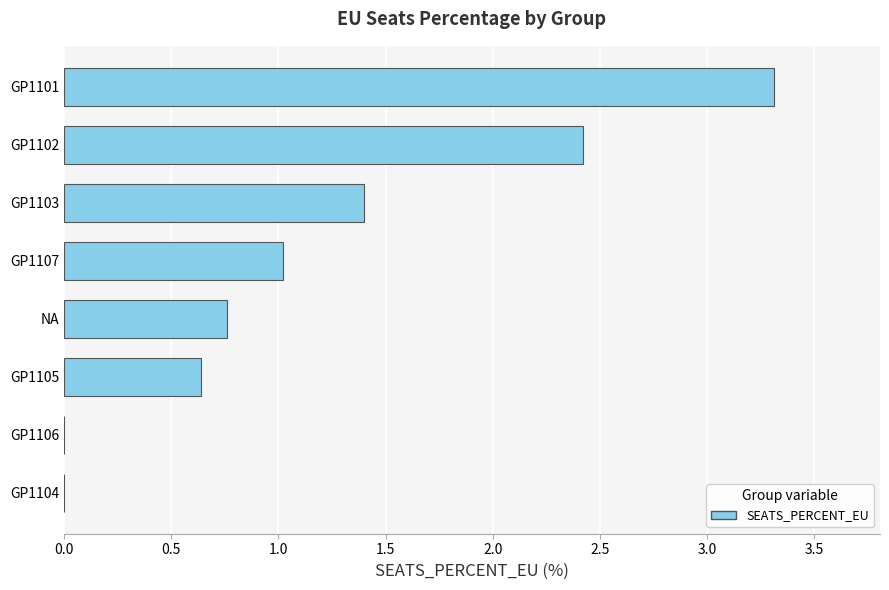

Is it true that the value at GP1103 is 1.4?

True